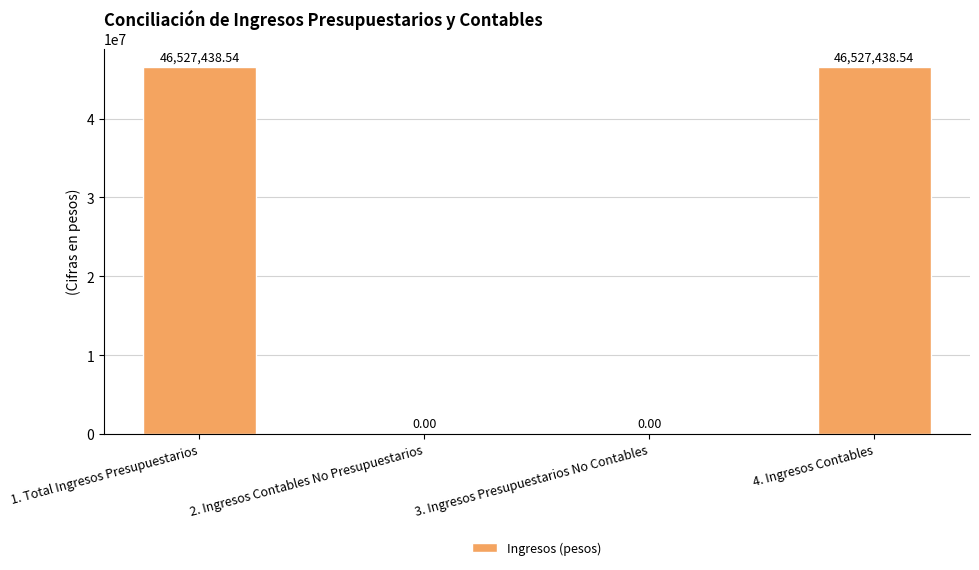

What is the change in value from 1. Total Ingresos Presupuestarios to 3. Ingresos Presupuestarios No Contables?

-46527438.5